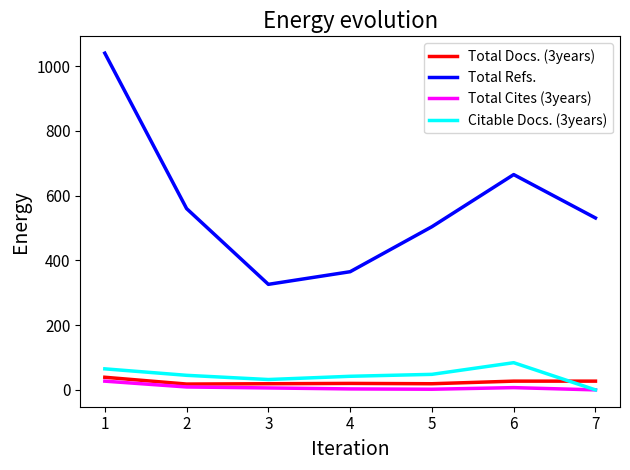

Is the value of Total Refs. at 6 greater than the value of Total Cites (3years) at 1?

Yes